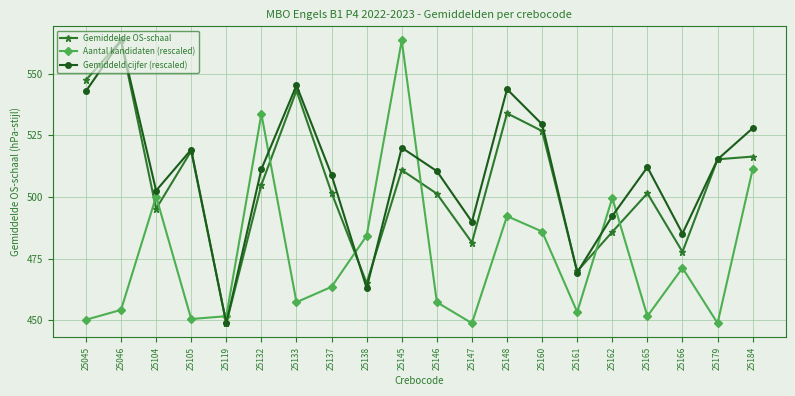

What are all the series names shown in the legend?

Gemiddelde OS-schaal, Aantal kandidaten (rescaled), Gemiddeld cijfer (rescaled)